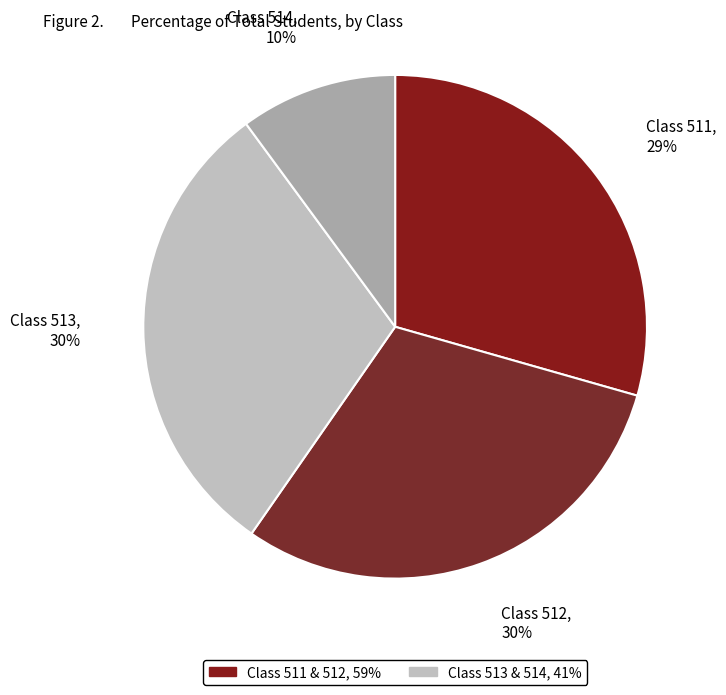

What is the smallest slice in the pie chart?

514